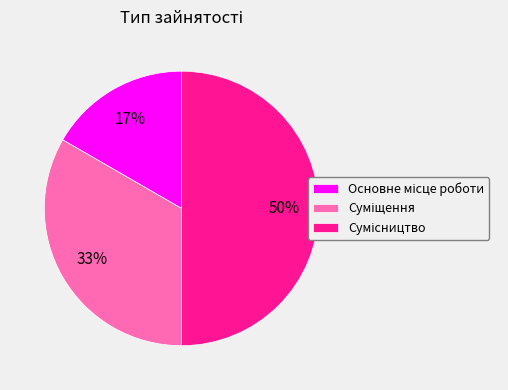

To the nearest percent, what is the difference between the largest and smallest slice percentages?

33%